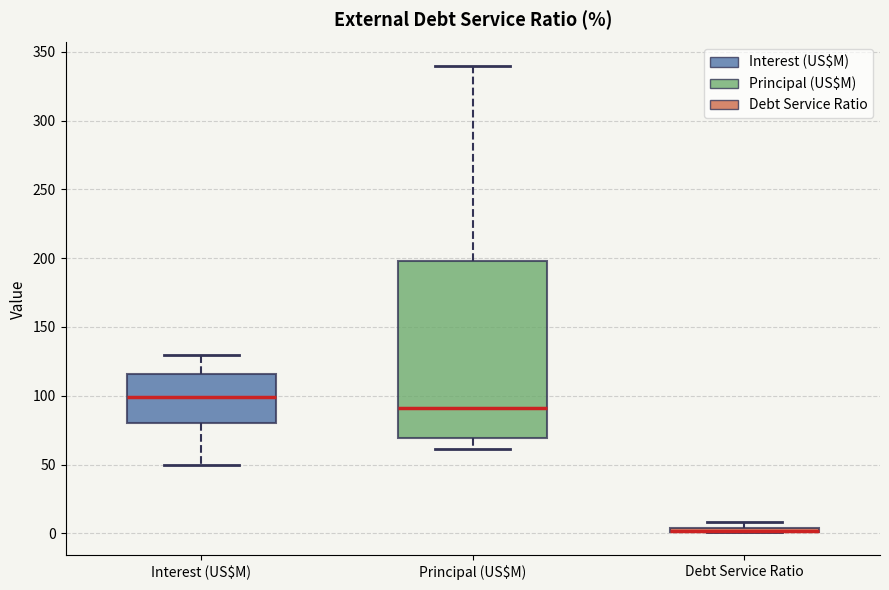

Where is the upper edge of the box for Principal (US$M) on the y-axis? The values are not printed on the chart, so give them approximately, as read against the axis.

200